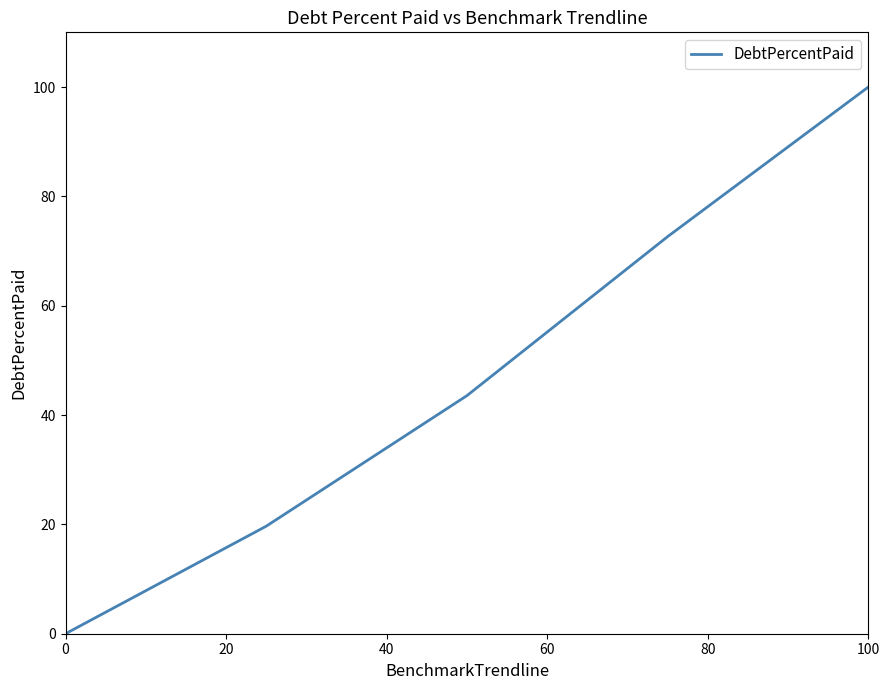

What is the maximum value shown in the chart?

100.0